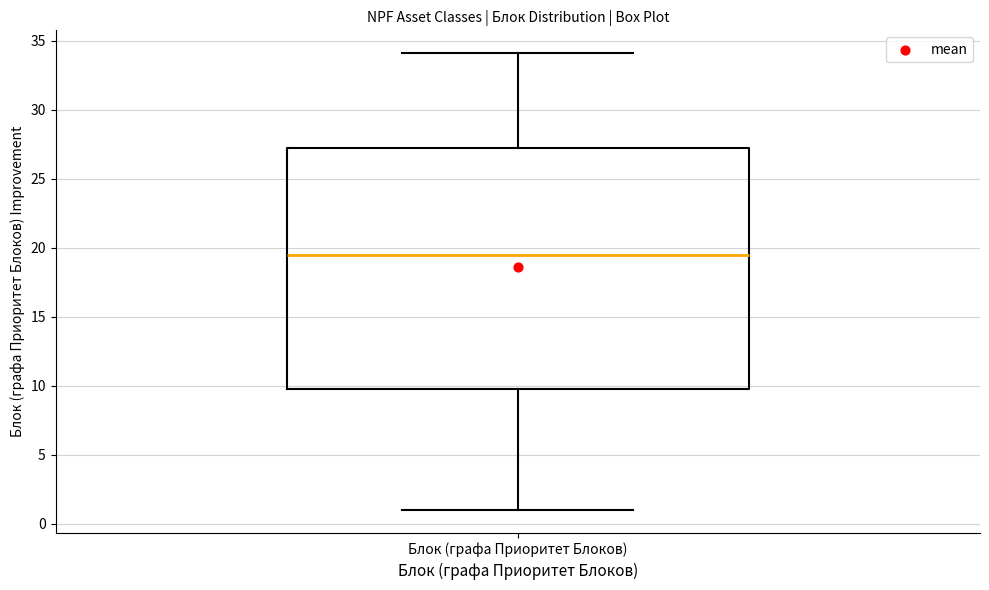

Read this box plot against the y-axis: the position of the median line, the range covered by the box, and the ends of both whiskers. The values are not printed on the chart, so give them approximately, as read against the axis.

median 19.5, box 10.0 to 27.5, whiskers 1.0 to 34.0